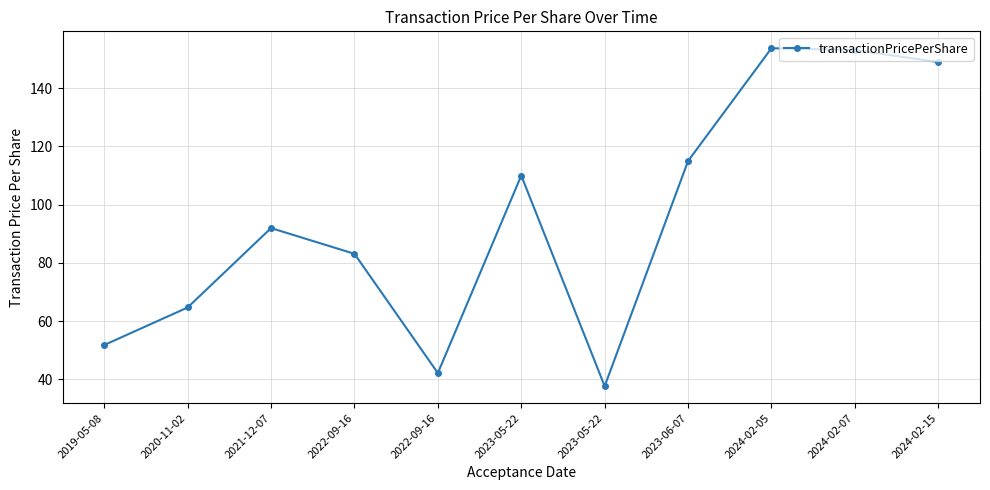

Does the chart have visible grid lines?

Yes